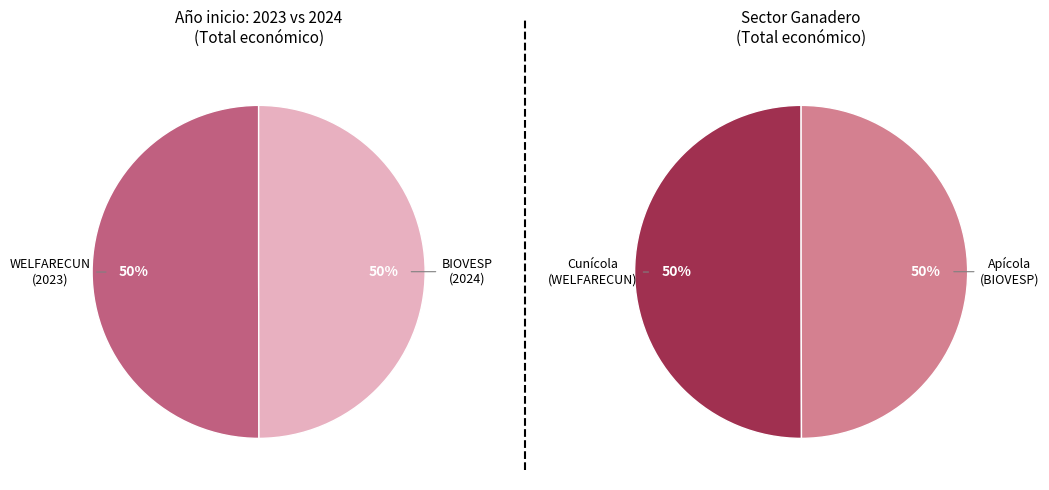

What percentage is the Grupo Operativo WELFARECUN slice, to the nearest percent?

50%